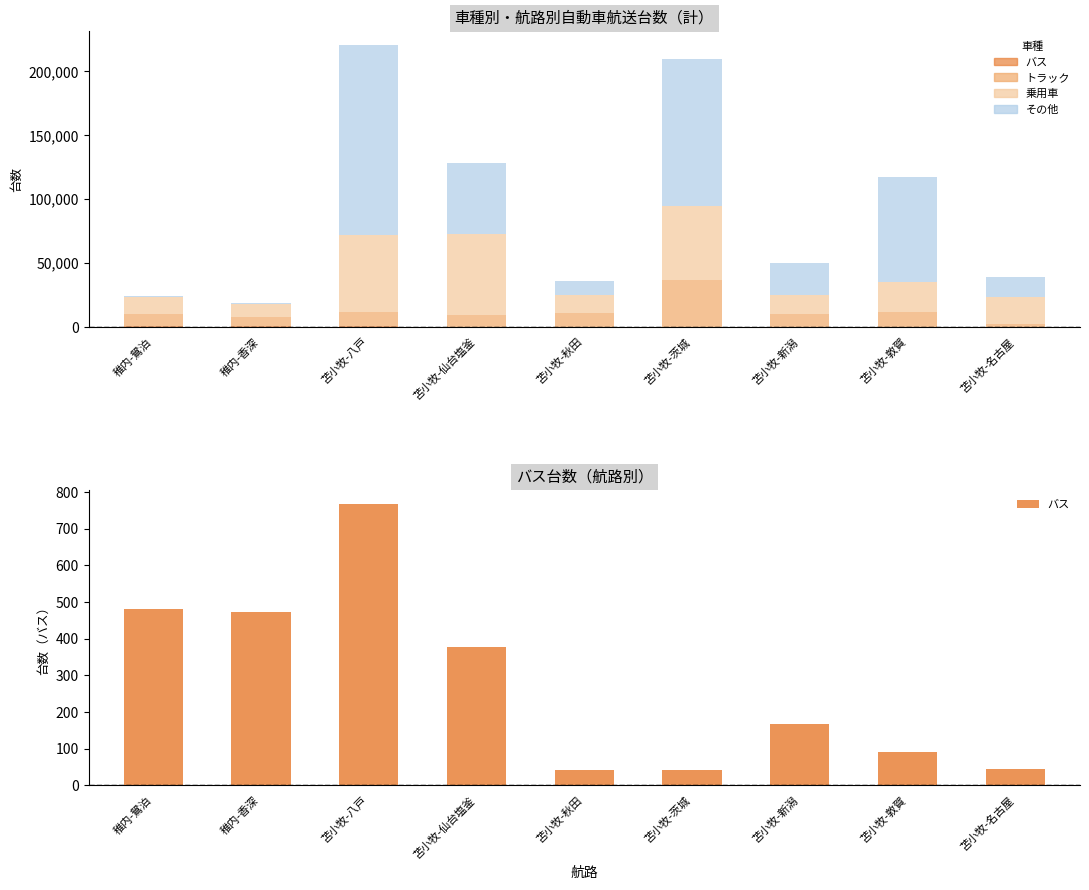

How many bars are there in total?

9